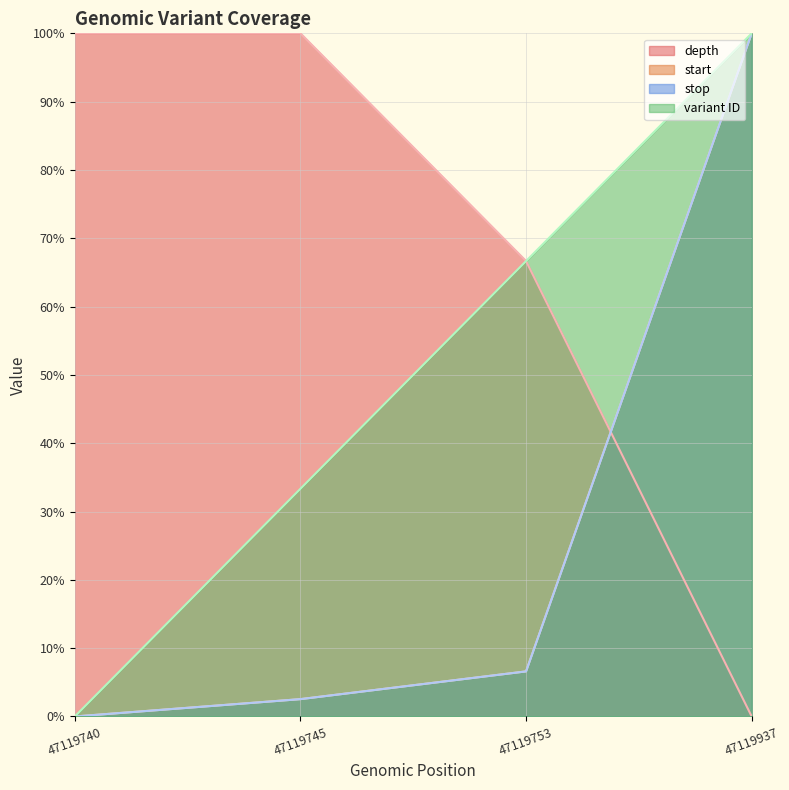

True or false: start has more than 2 points higher than both neighbors.

False